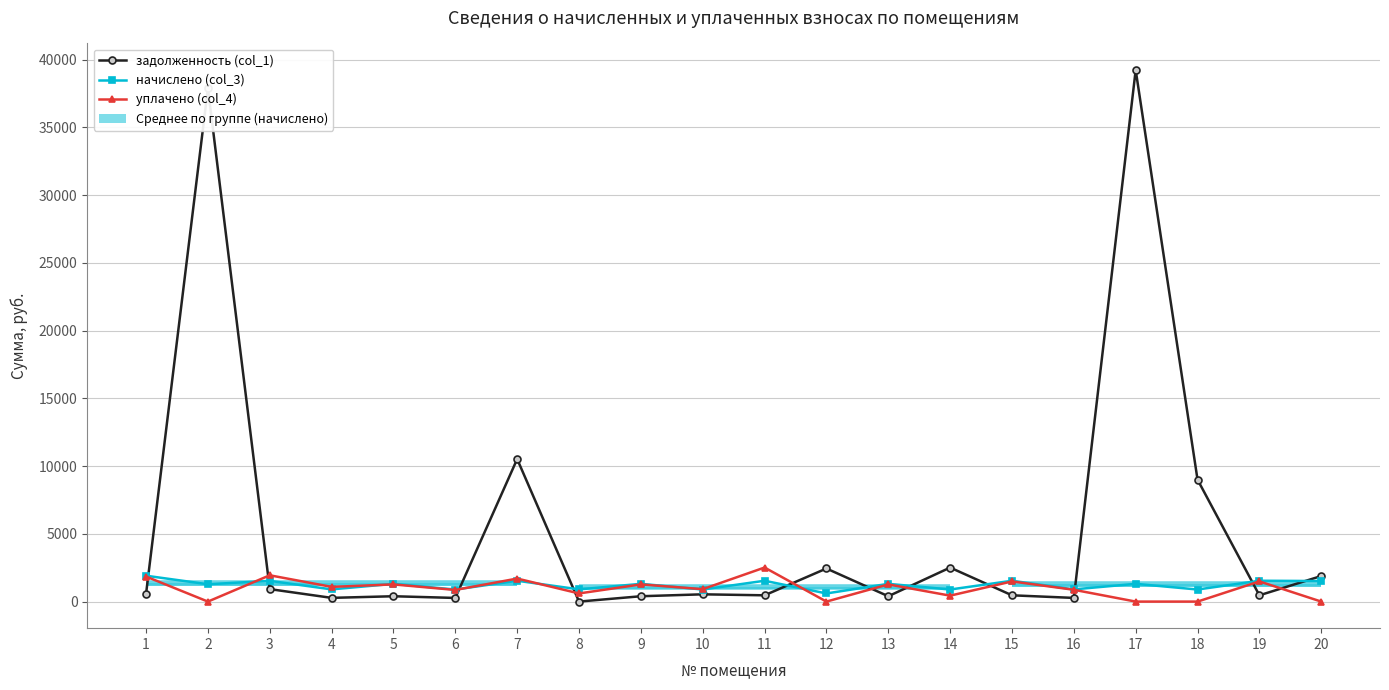

The задолженность (col_1) series shows 5920.0 at 18. True or false?

False